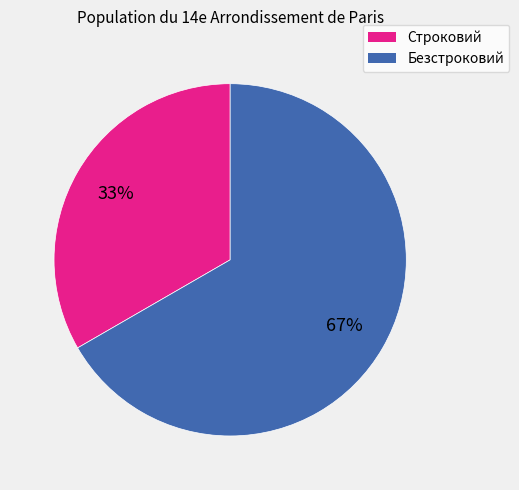

To the nearest percent, what is the combined percentage of Строковий and Безстроковий?

100%